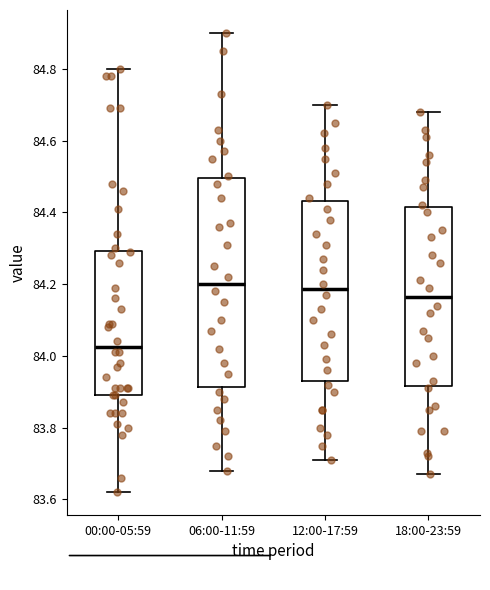

Comparing the boxes themselves (not the whiskers), which one is the tallest?

06:00-11:59